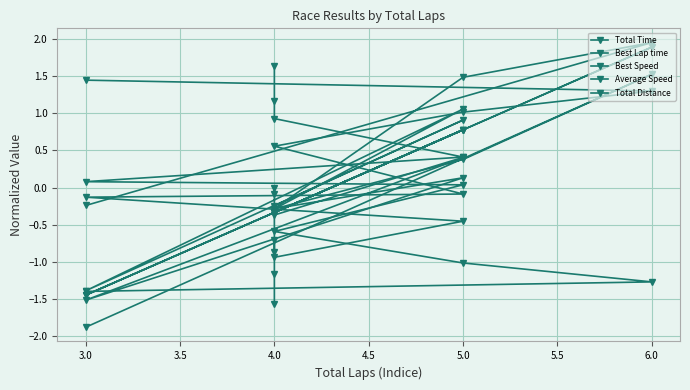

Which series has the largest total across all categories?

Best Lap time